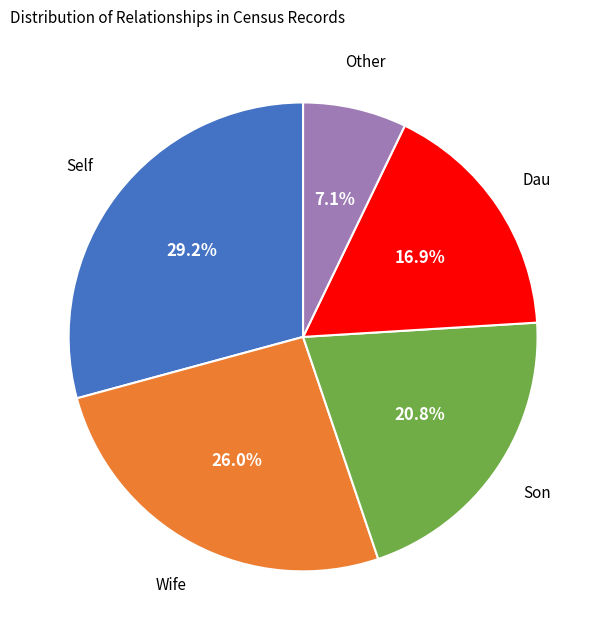

Is there a majority slice in this chart?

No